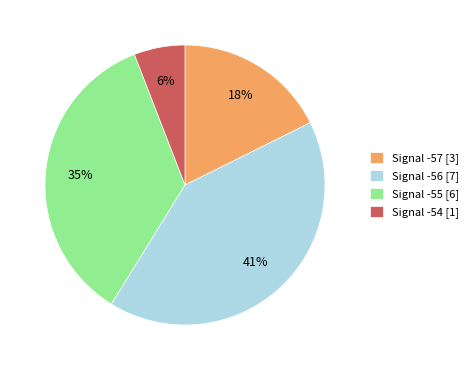

Combined, do Signal -55 [6] and Signal -54 [1] account for over 50%?

No